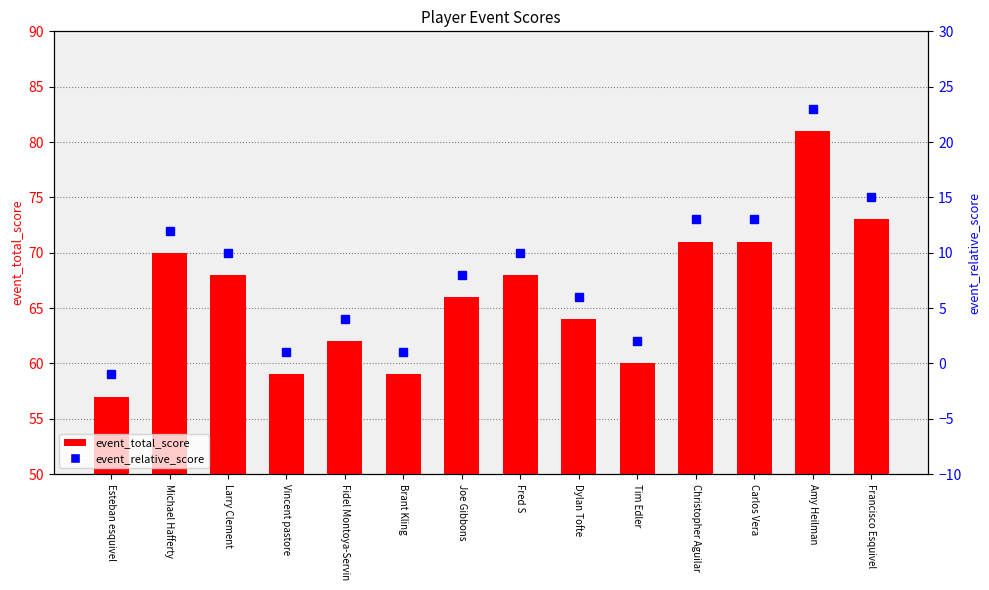

What is the value of the event_relative_score bar at the 13th from the left?

23